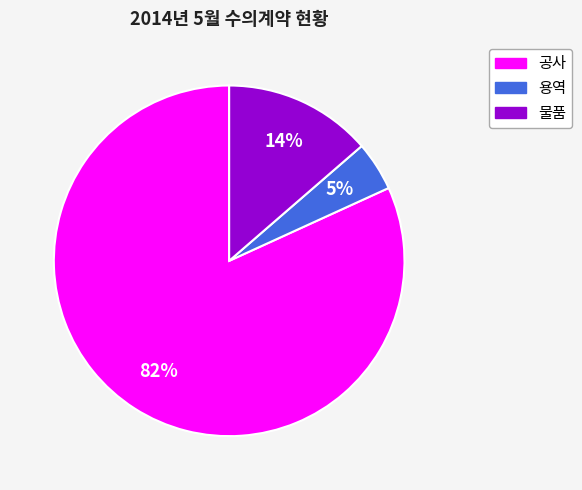

Combined, do 용역 and 물품 account for over 50%?

No